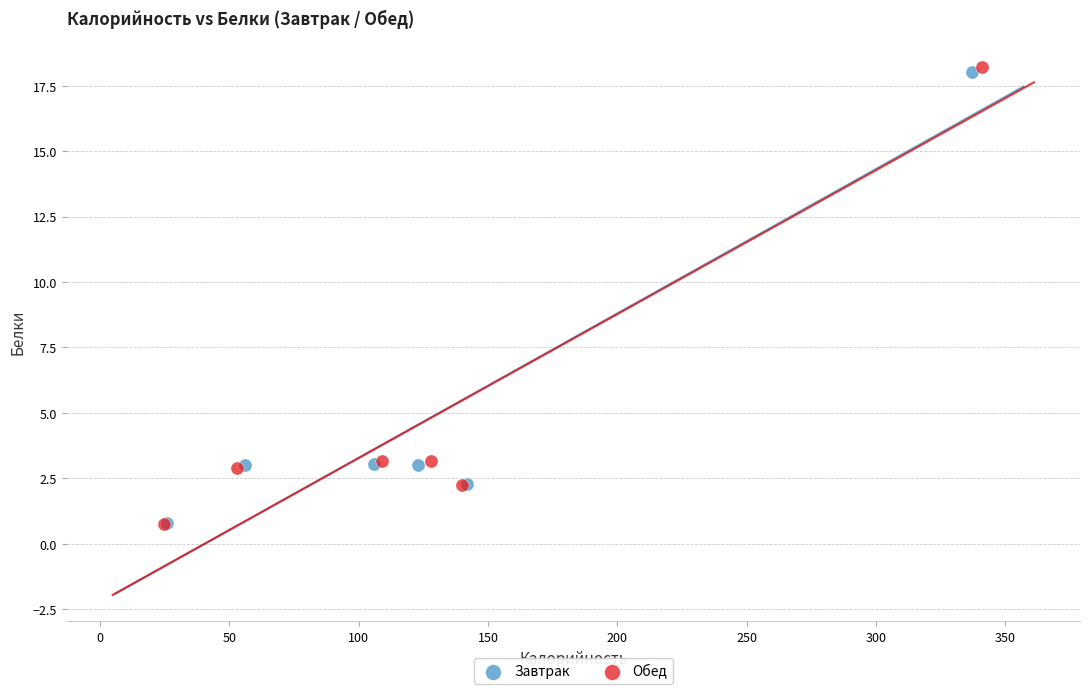

Which series has the largest Y range (max minus min)?

Обед